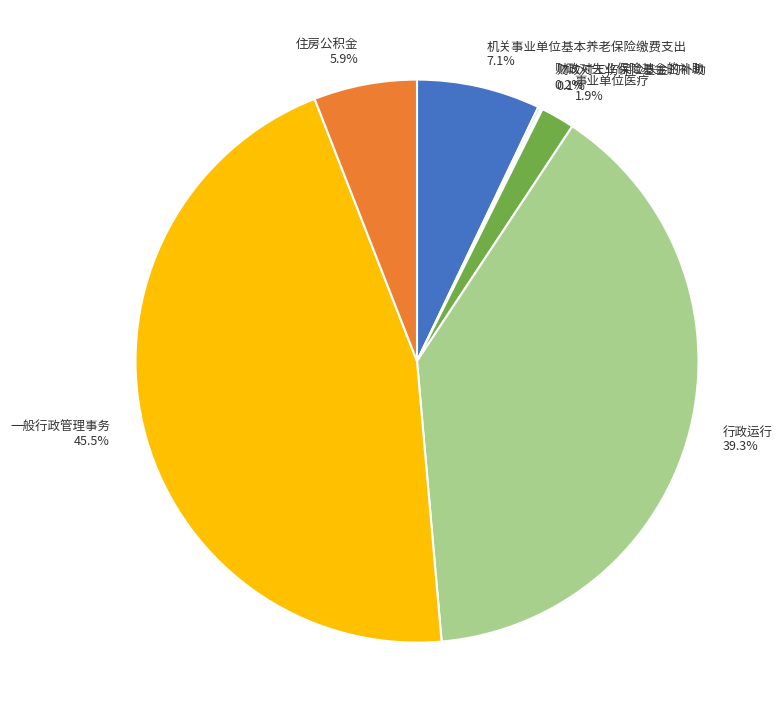

Which has a higher value, 行政运行 or 一般行政管理事务?

一般行政管理事务